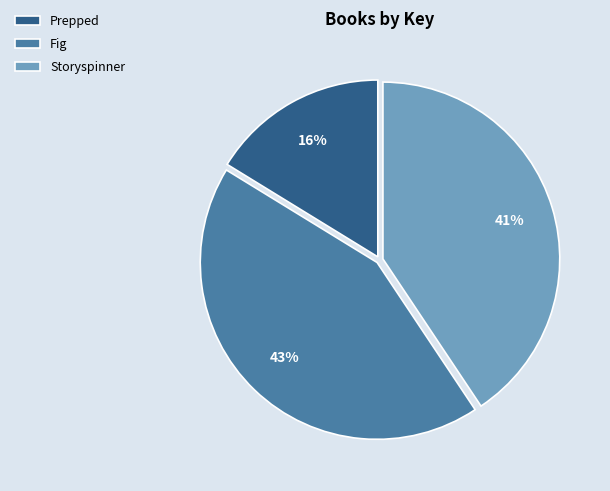

Is the sum of Prepped and Fig greater than half?

Yes